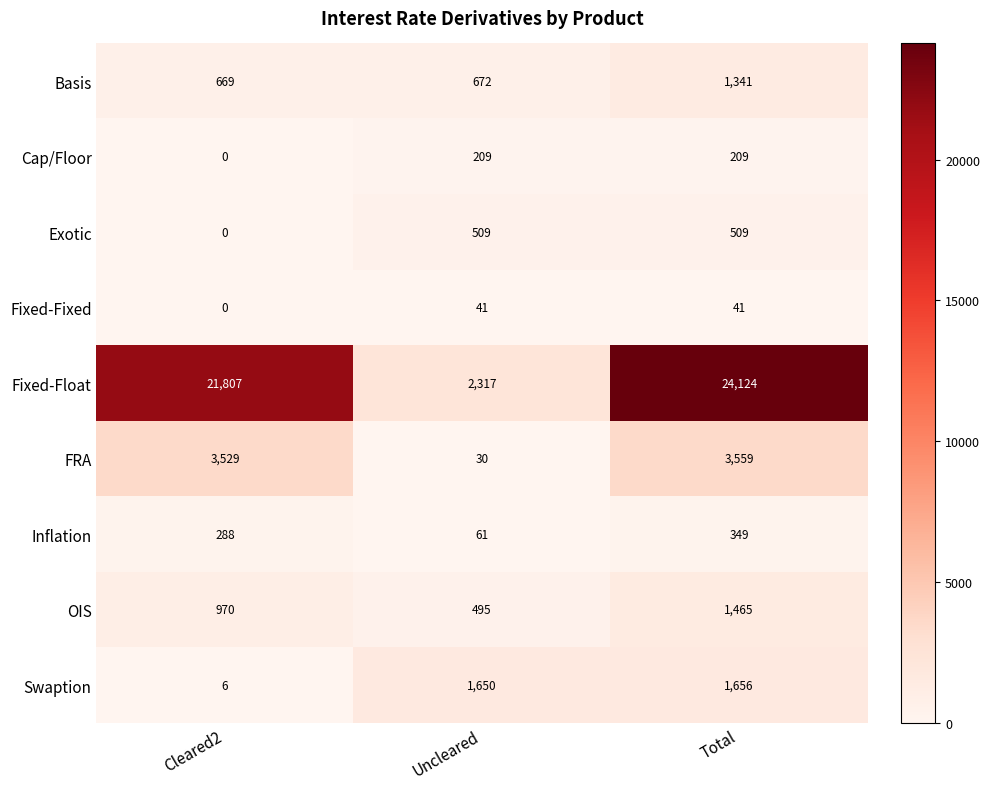

How many values in the OIS series are below 970?

1